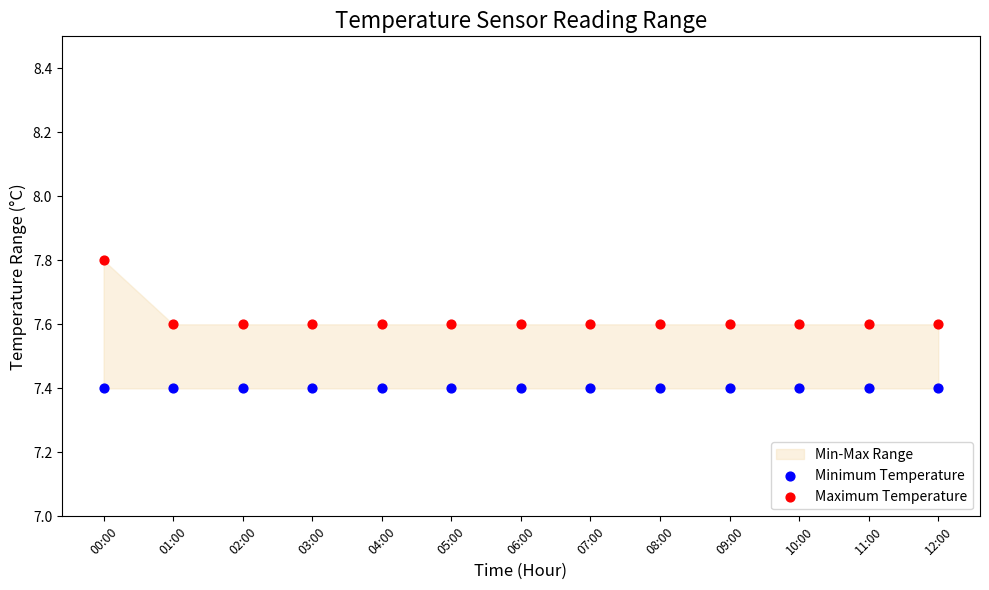

Which series contains the lowest Y value?

Minimum Temperature